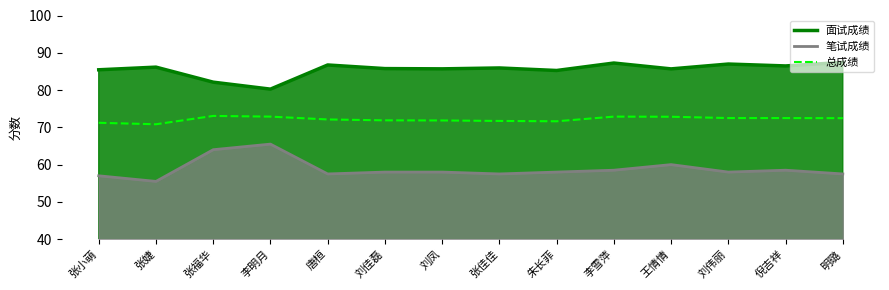

At which label is 面试成绩 closest to 83?

张福华